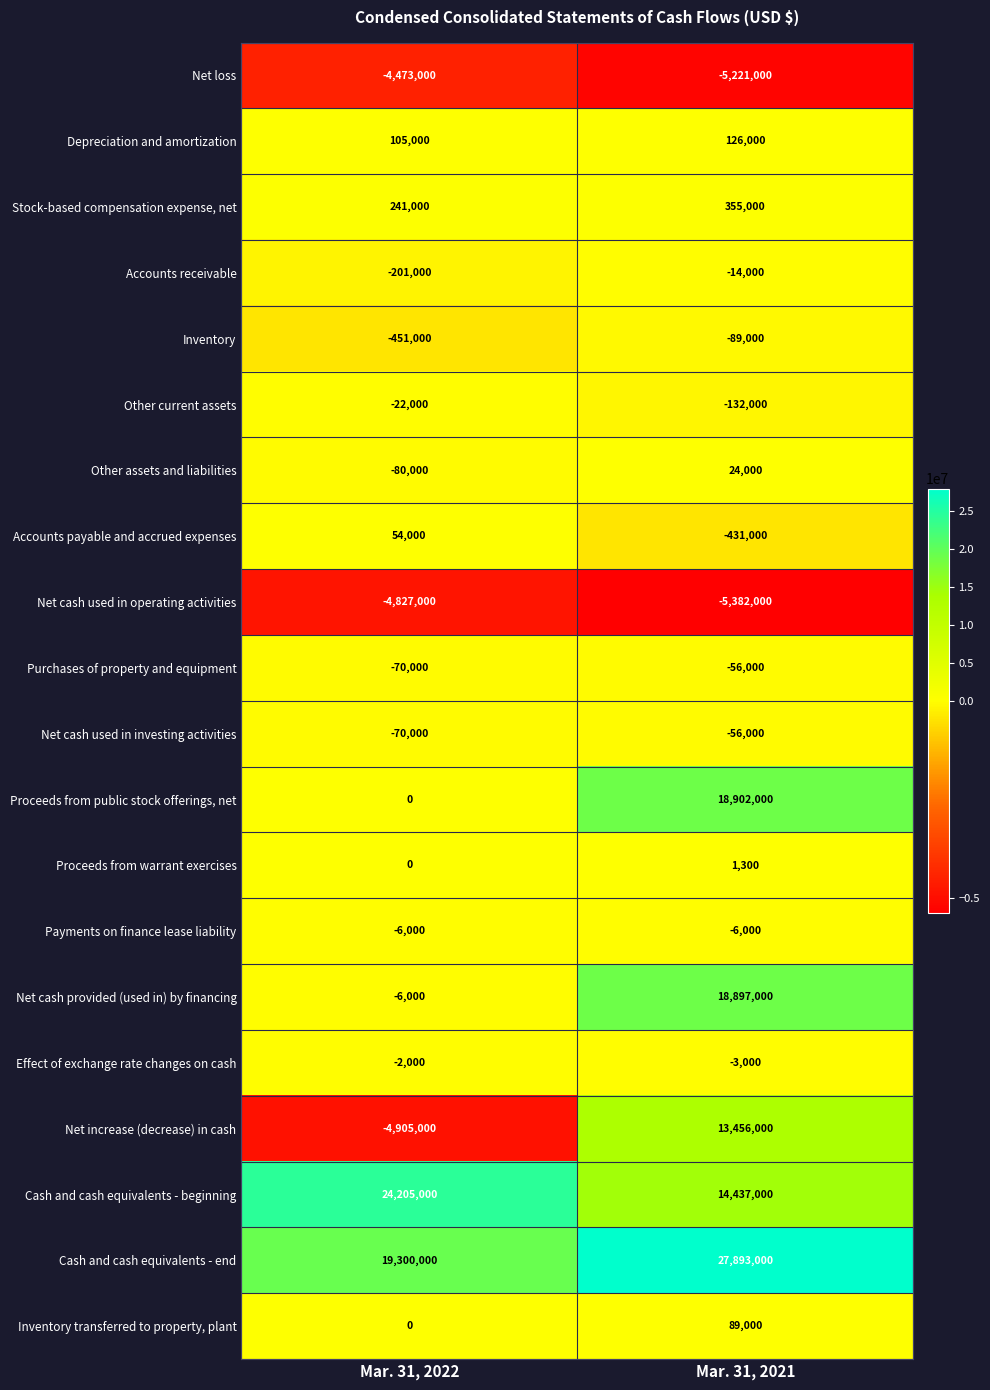

Which series has the largest range (max minus min)?

Net cash provided (used in) by financing